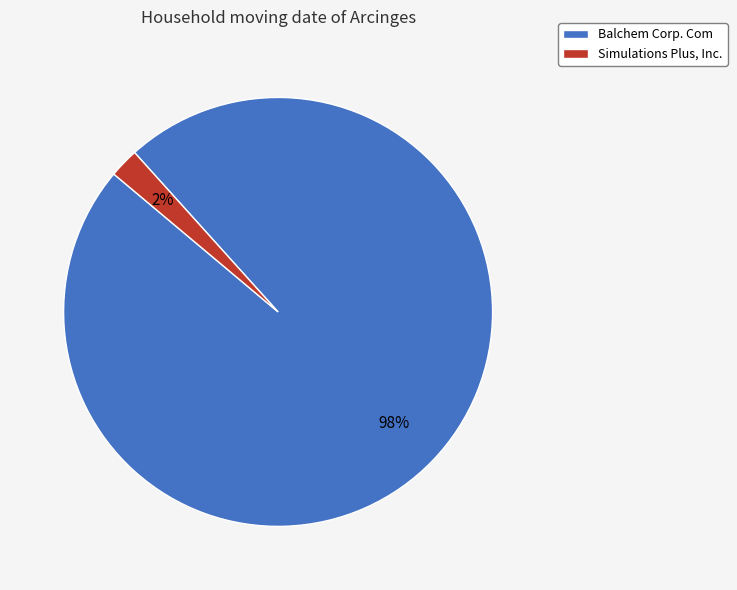

Which slice is the smallest?

Simulations Plus, Inc.